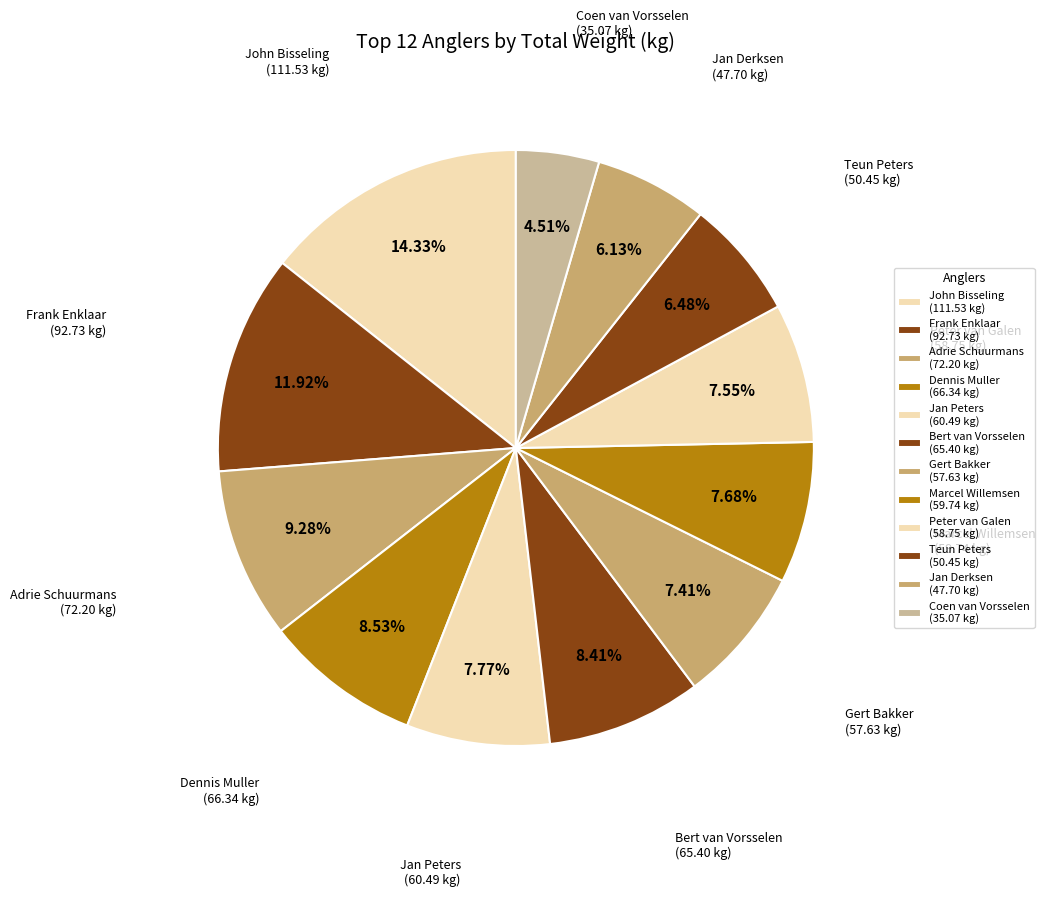

Does Adrie Schuurmans account for over 50% of the chart?

No